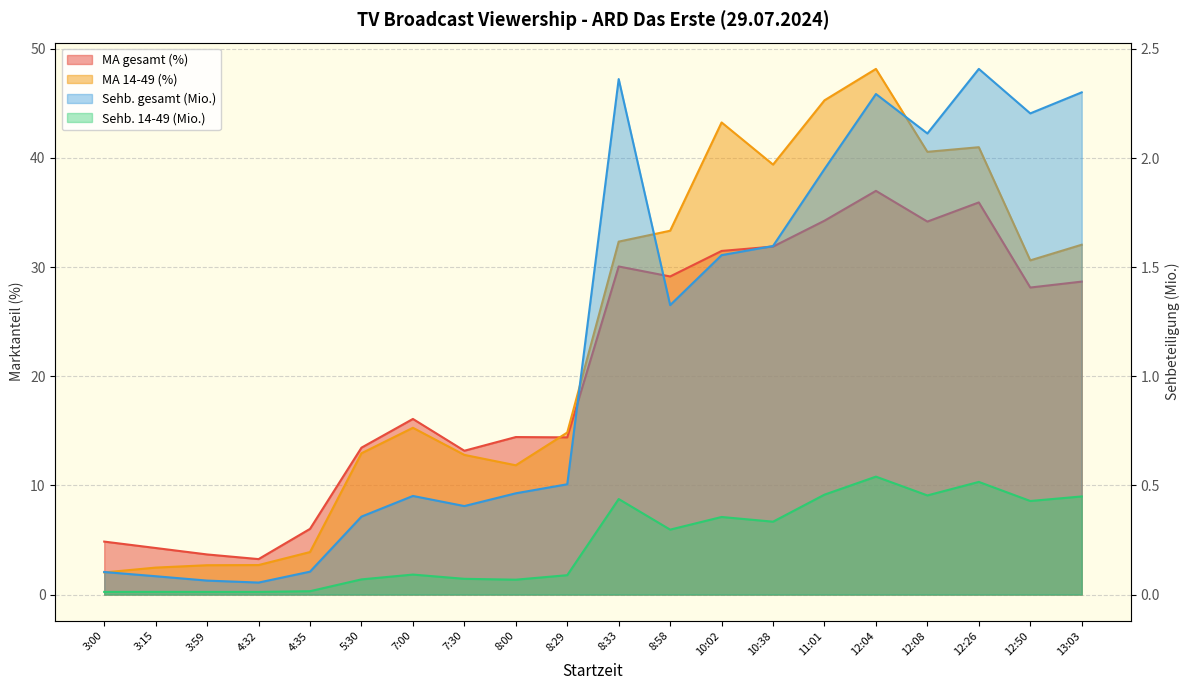

Is the value of MA gesamt (%) at 10:02 greater than the value of MA 14-49 (%) at 4:32?

Yes